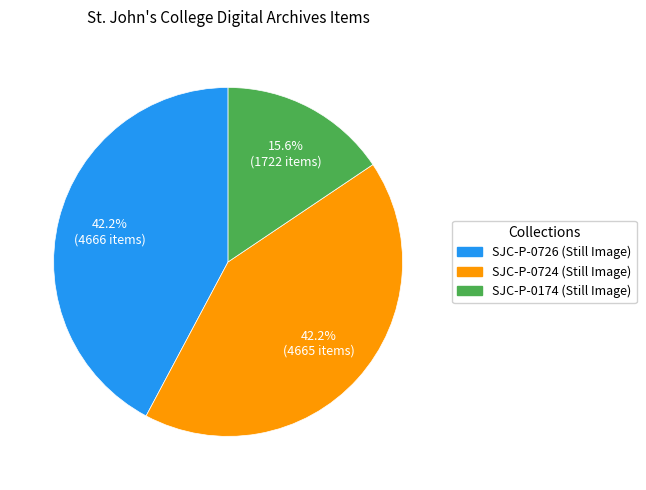

Between SJC-P-0174 (Still Image) and SJC-P-0726 (Still Image), which is larger?

SJC-P-0726 (Still Image)